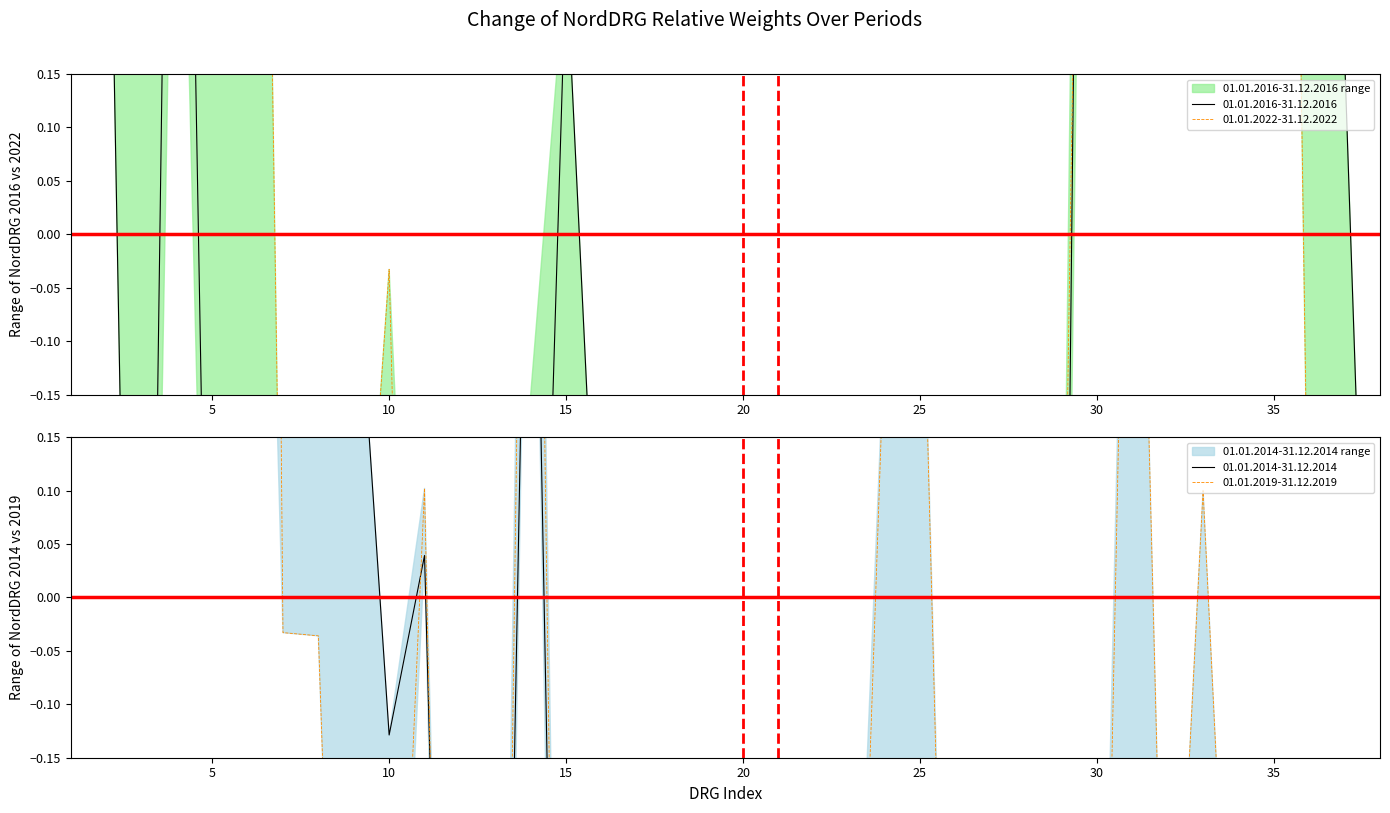

What is the difference between the maximum and minimum values in the 01.01.2014-31.12.2014 series?

7.2